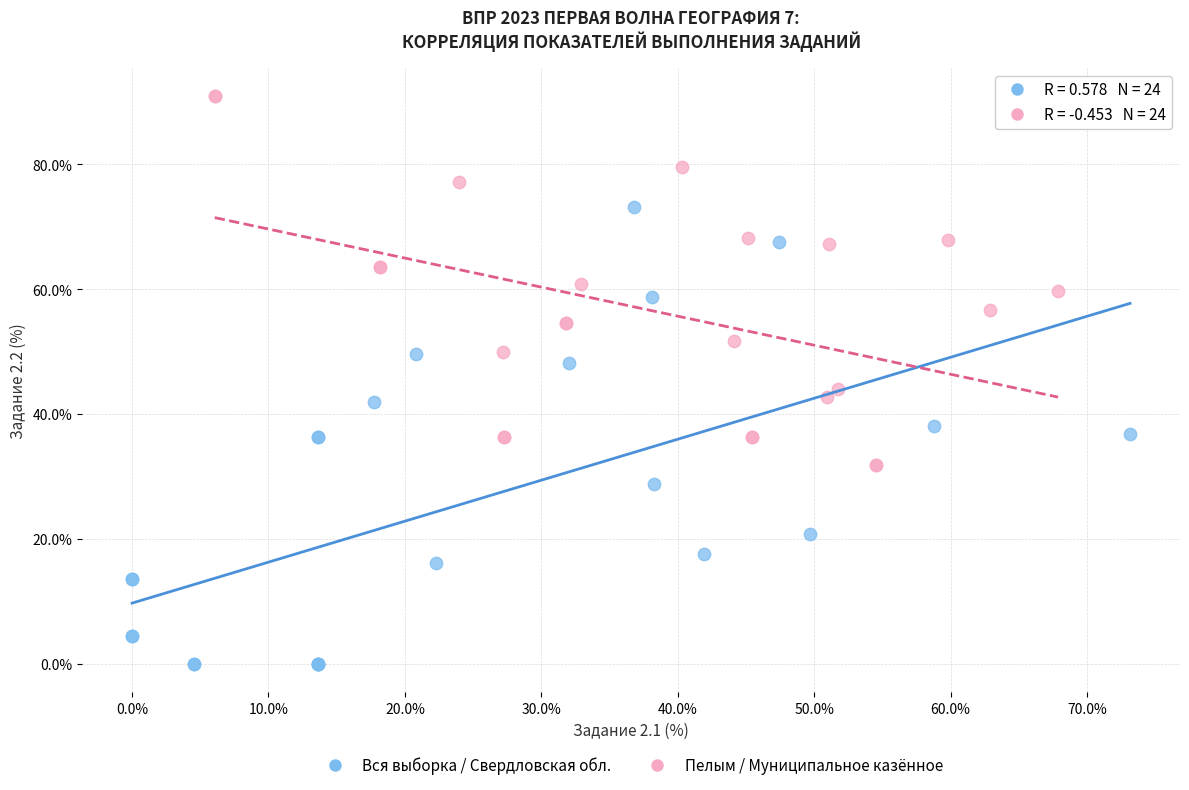

What are all the series names shown in the legend?

Вся выборка / Свердловская обл., Пелым / Муниципальное казённое